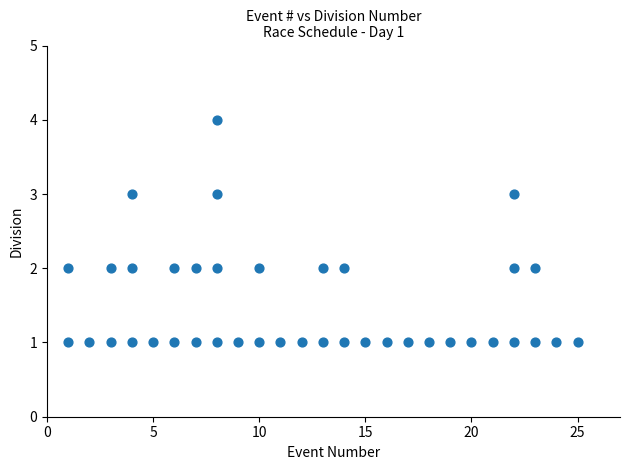

What is the range of Y values (max minus min)?

3